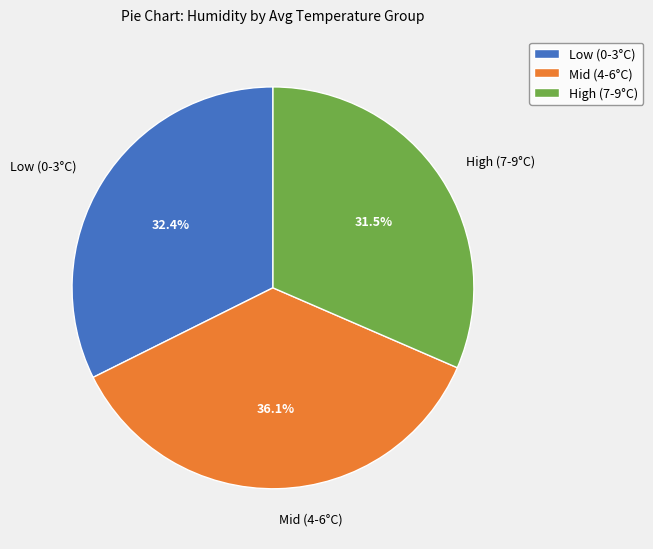

Do High (7-9°C) and Mid (4-6°C) together represent more than half of the pie?

Yes